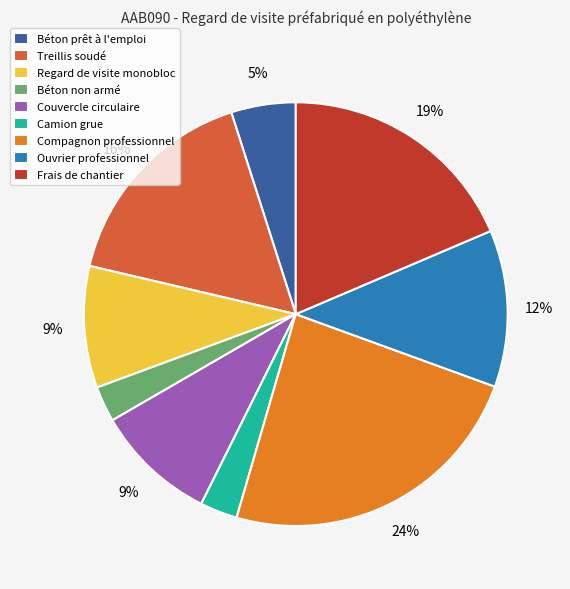

Count the number of slices in the pie.

9